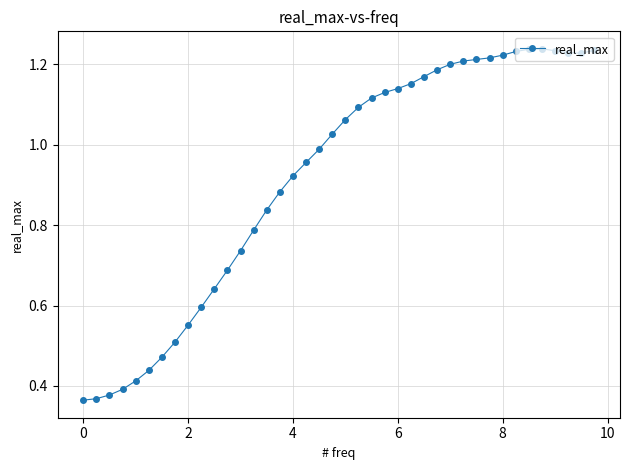

True or false: the data has more than 0 interior local peaks.

True